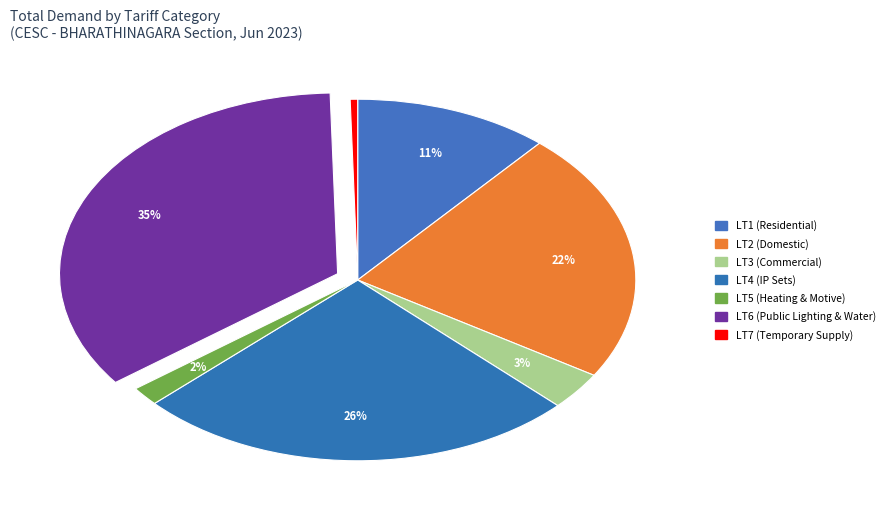

Is LT4 the majority of the pie?

No